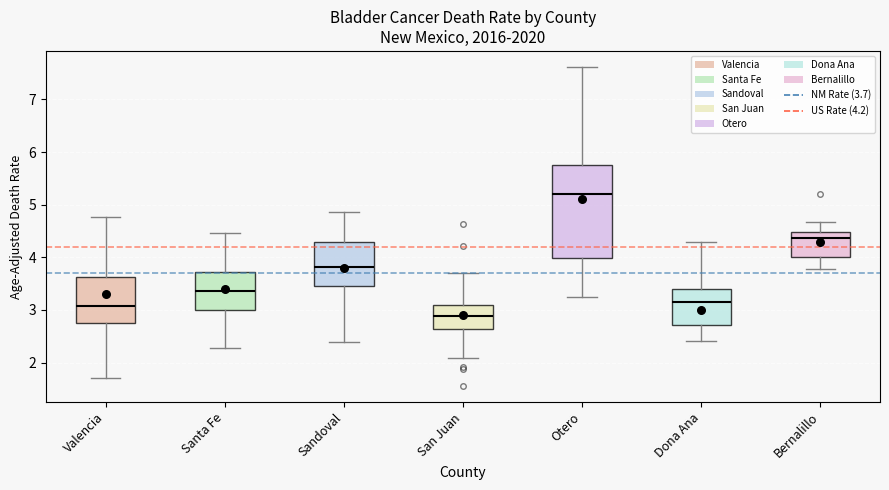

Where does the median line of the box for San Juan sit on the y-axis? The values are not printed on the chart, so give them approximately, as read against the axis.

2.9